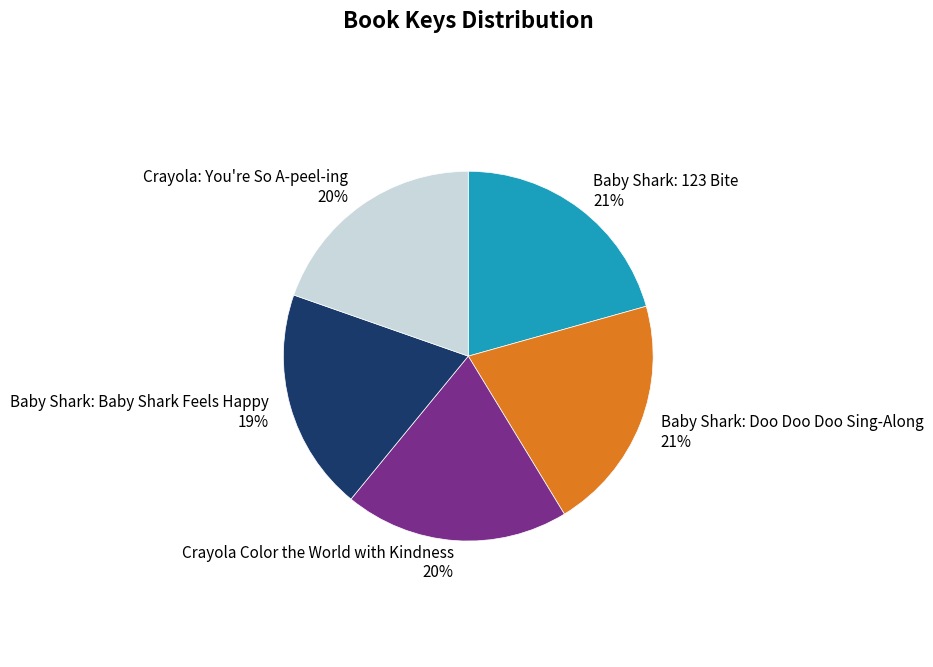

To the nearest percent, what portion does Baby Shark: Doo Doo Doo Sing-Along represent?

21%